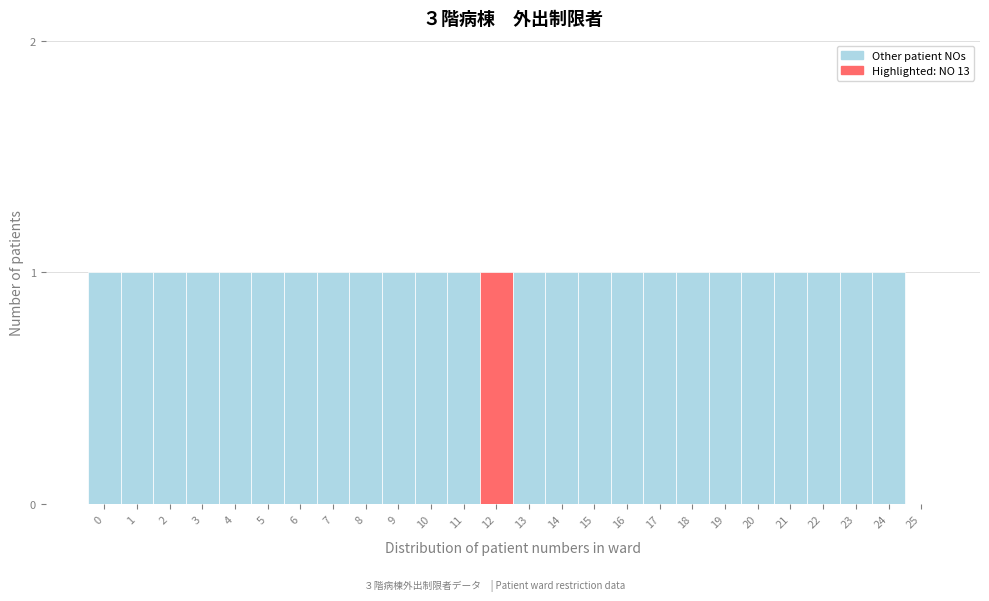

Reading left to right, extract all data points from this chart.

0=1	1=1	2=1	3=1	4=1	5=1	6=1	7=1	8=1	9=1	10=1	11=1	12=1	13=1	14=1	15=1	16=1	17=1	18=1	19=1	20=1	21=1	22=1	23=1	24=1	25=0